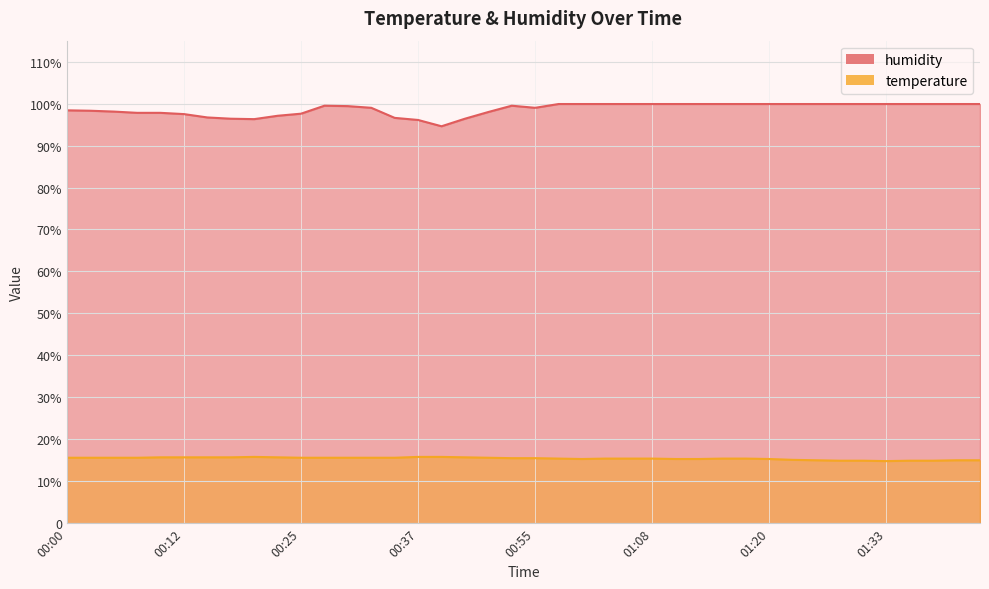

Is it true that humidity equals 66.3 at 01:05?

False